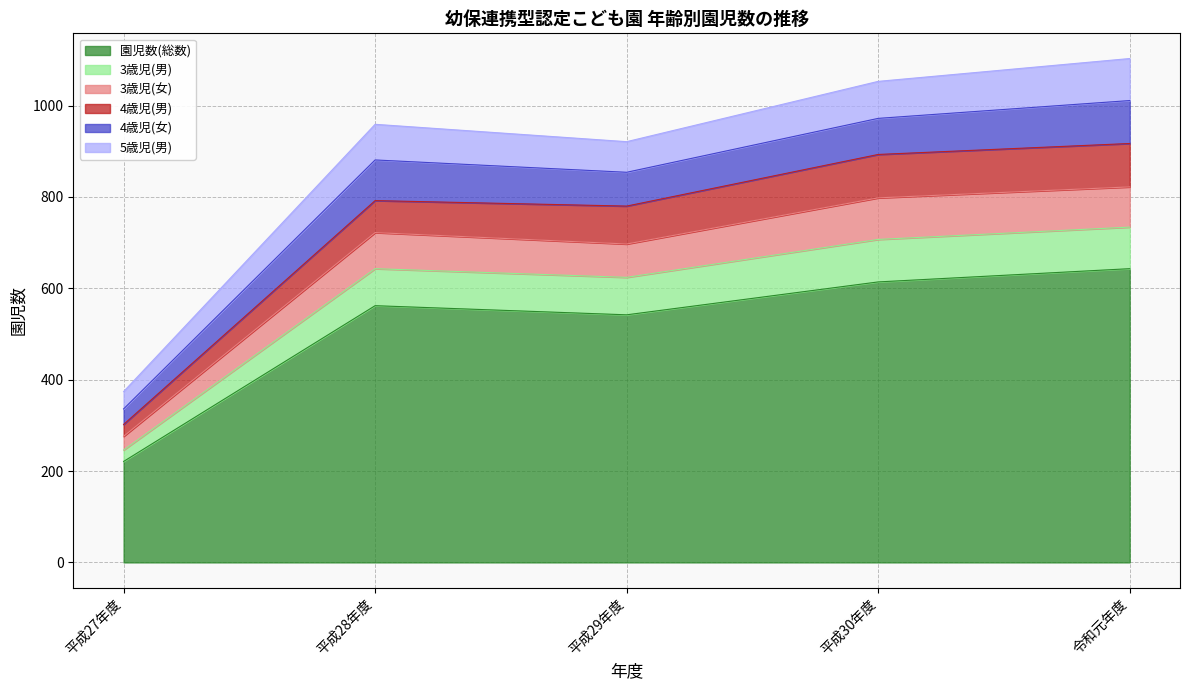

At which label does 園児数(総数) reach its peak?

令和元年度